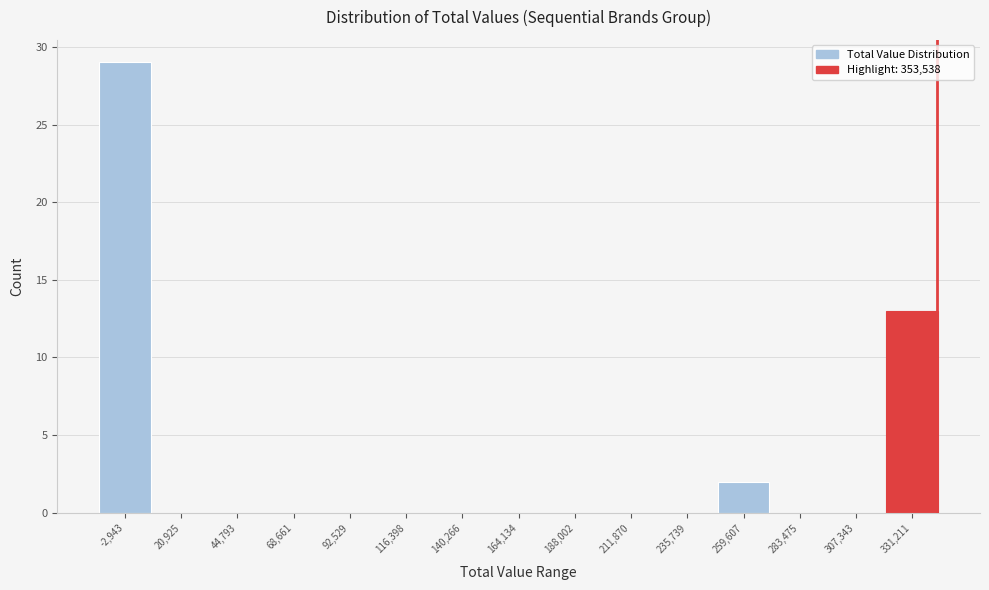

Reading left to right, extract all data points from this chart.

-2,943=29	20,925=0	44,793=0	68,661=0	92,529=0	116,398=0	140,266=0	164,134=0	188,002=0	211,870=0	235,739=0	259,607=2	283,475=0	307,343=0	331,211=13